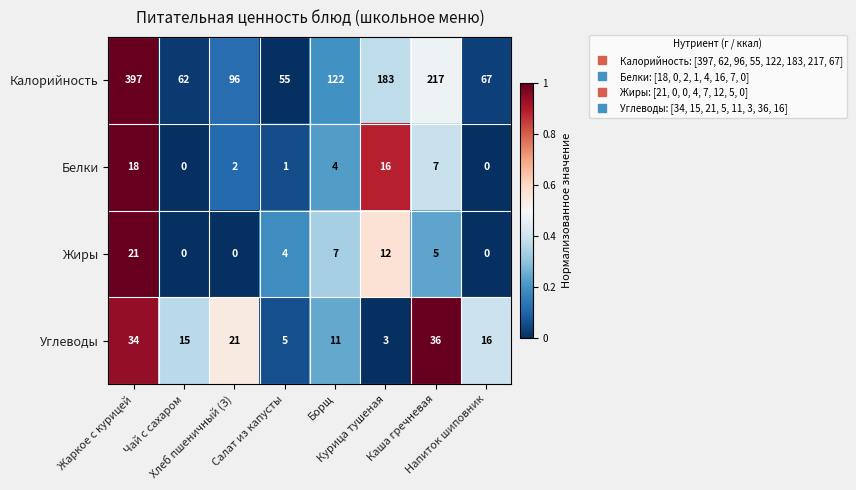

What is the maximum value for Белки?

18